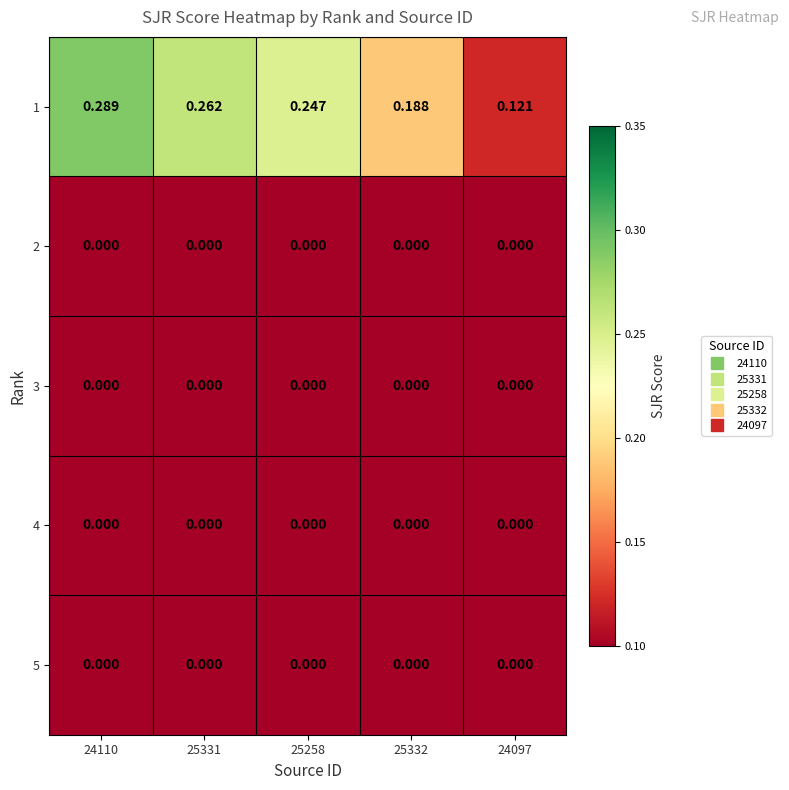

Which series has the widest spread of values?

1